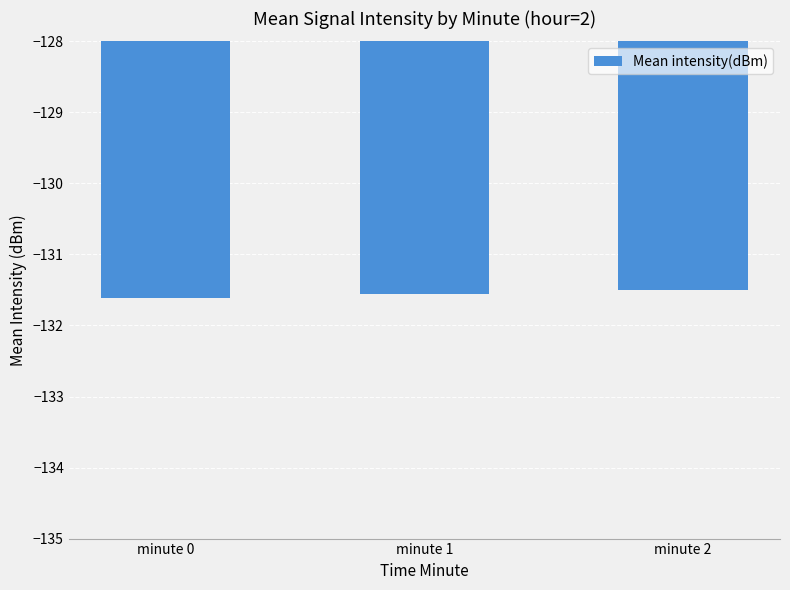

What is the smallest value displayed?

-131.6